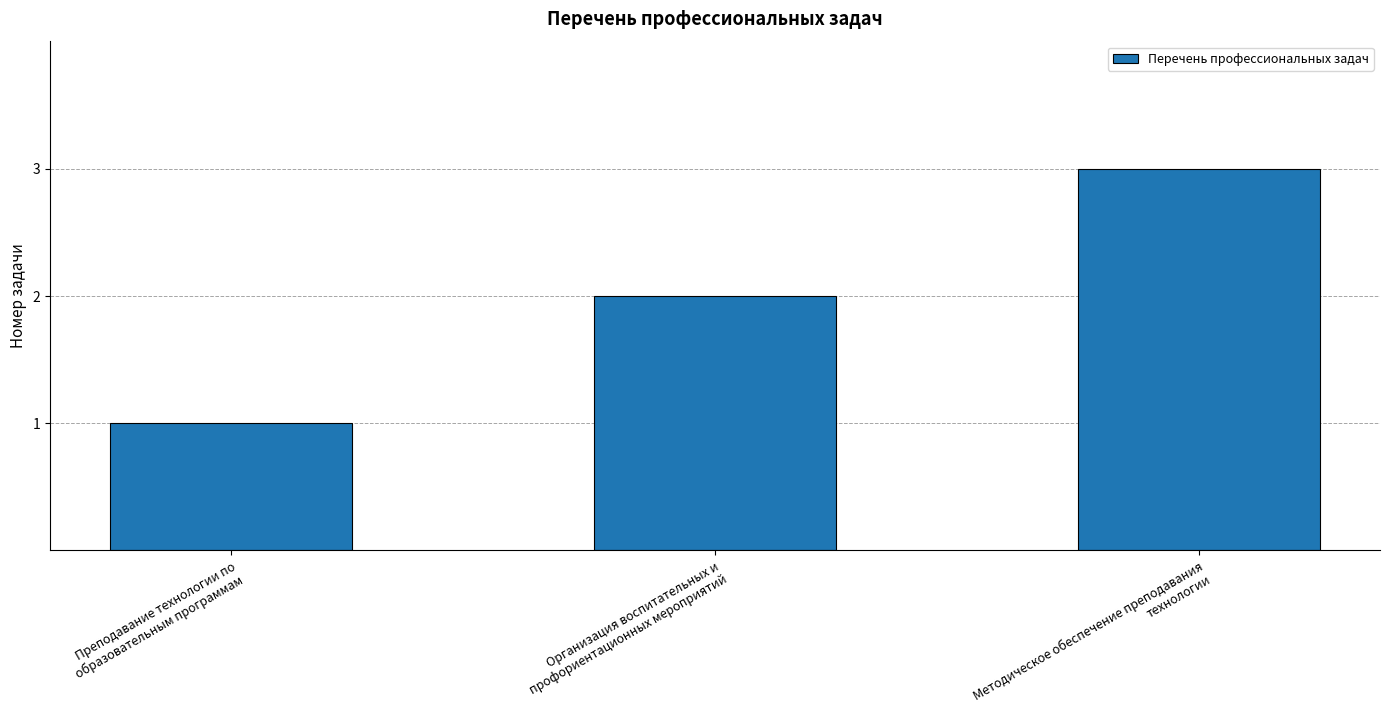

The value at Преподавание технологии по образовательным программам is 0. True or false?

False